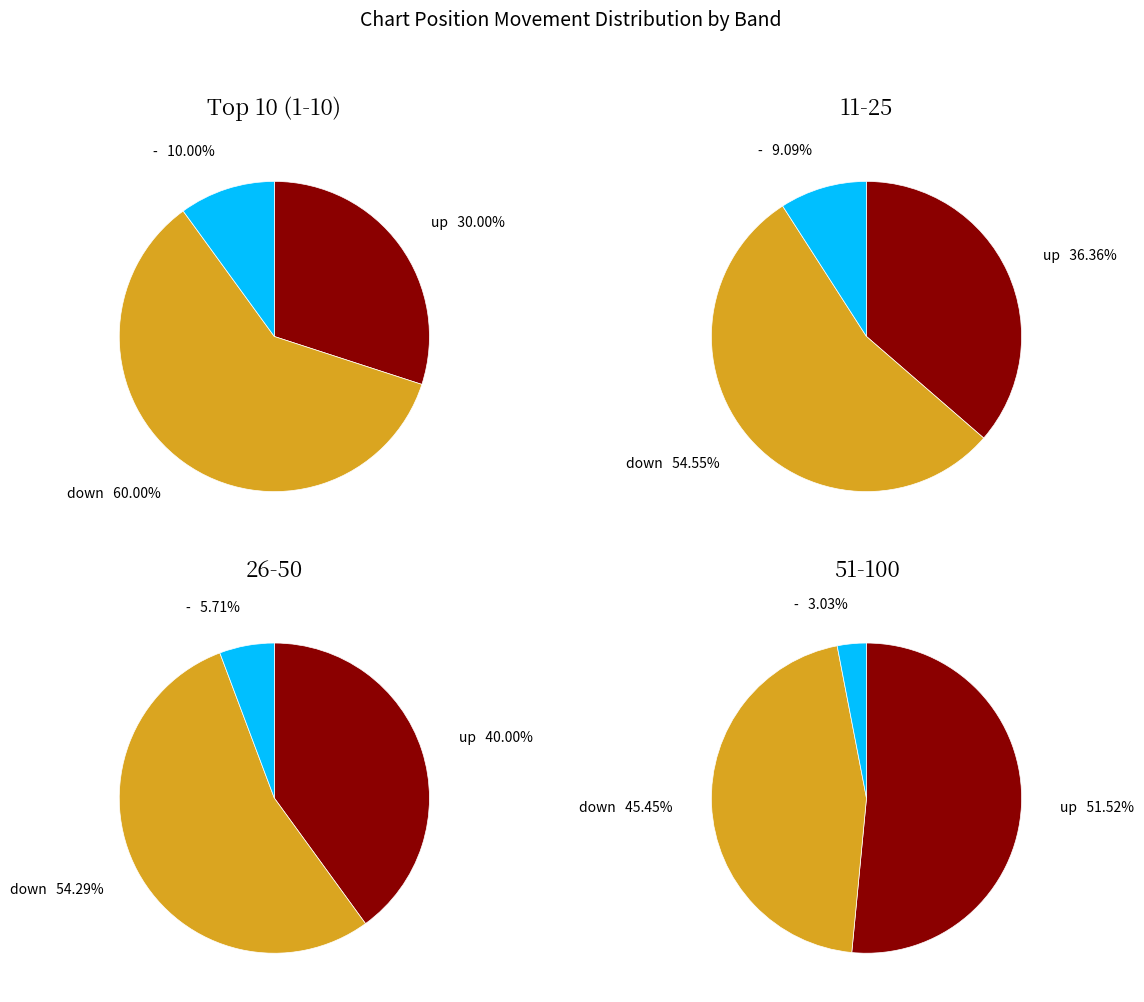

Does down represent more than half of the total?

Yes